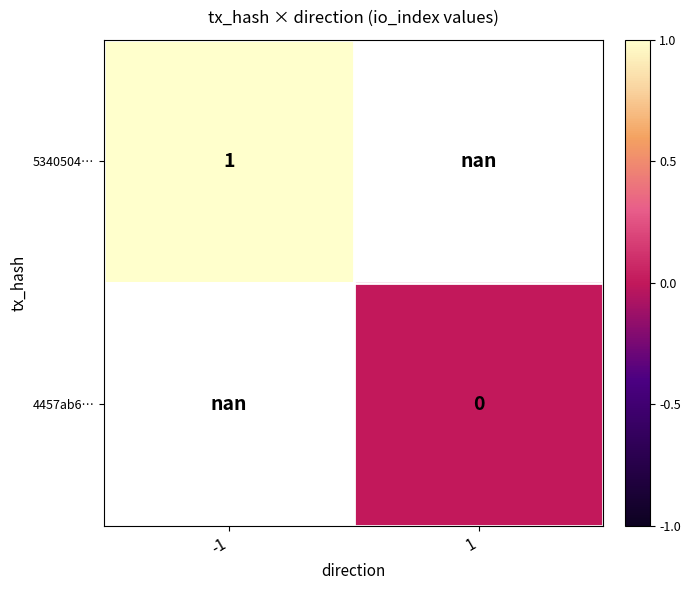

Is it true that 5340504… equals 0.2 at -1?

False